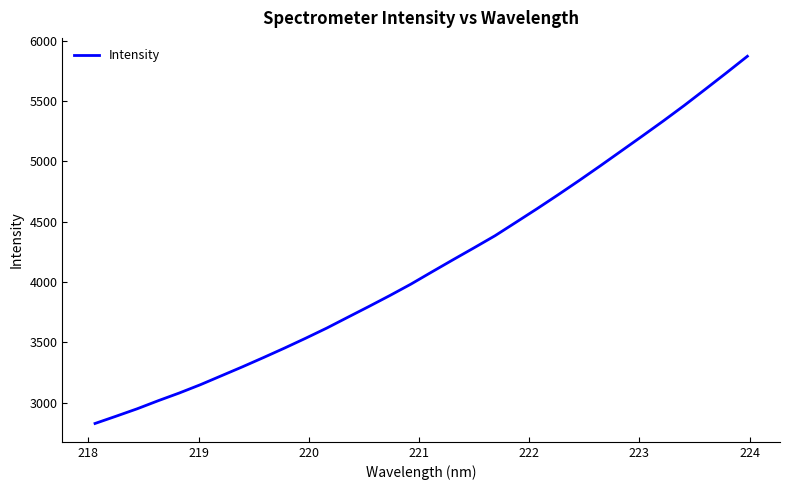

What is the minimum value shown in the chart?

2829.1